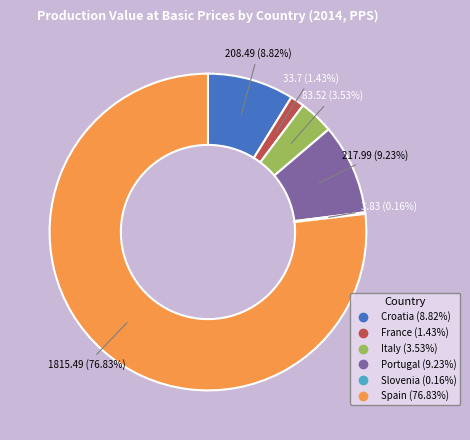

Which has a higher value, Italy or Croatia?

Croatia